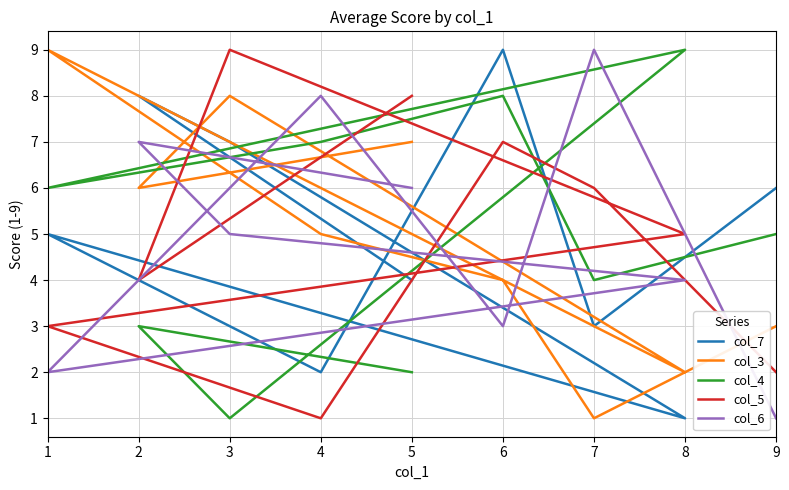

Which series has the largest range (max minus min)?

col_7